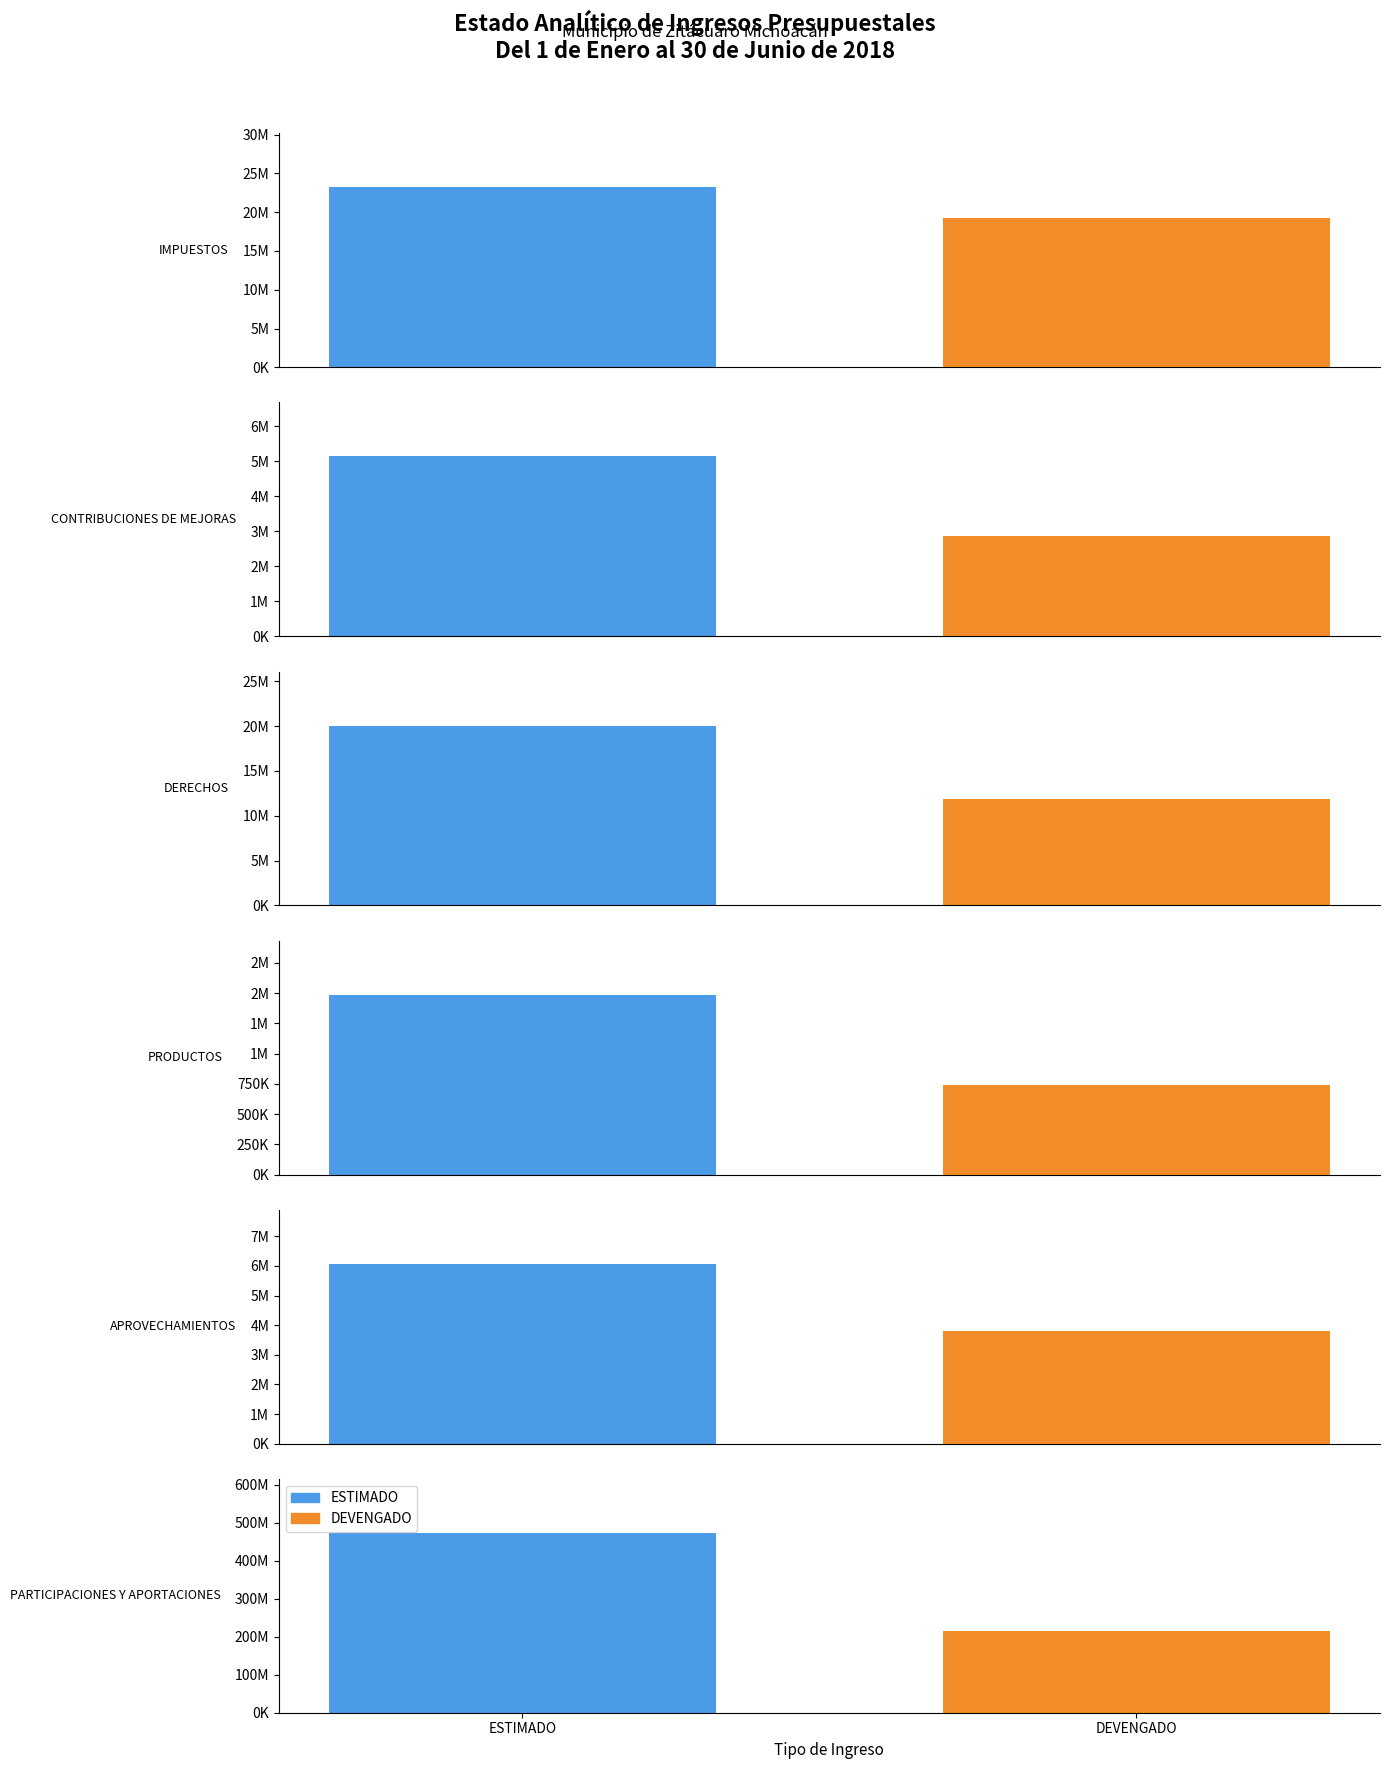

At which label is DEVENGADO closest to 108164745?

IMPUESTOS